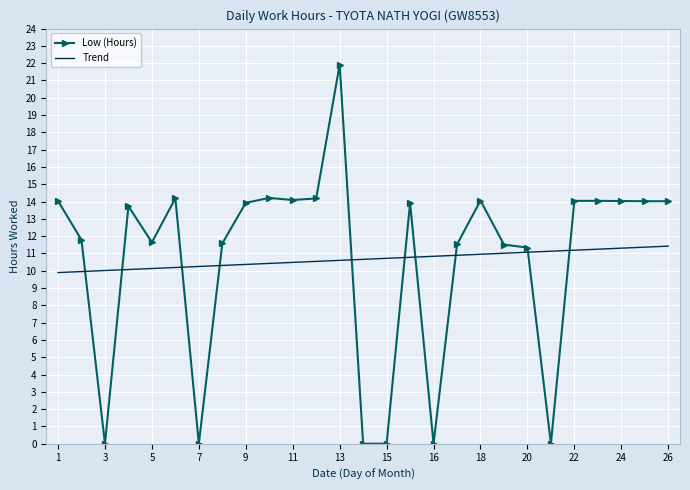

How many categories are shown in the chart?

27